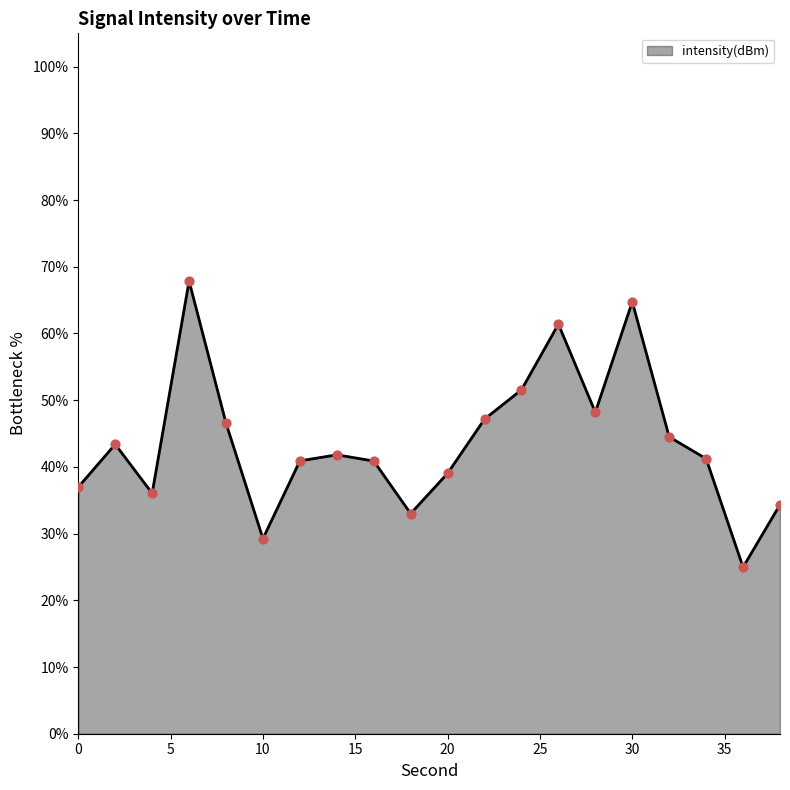

What is the difference between the maximum and minimum values?

42.9